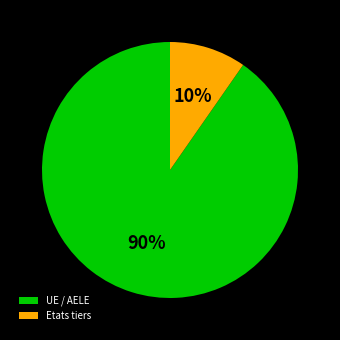

Rank the categories by value from lowest to highest.

Etats tiers, UE / AELE